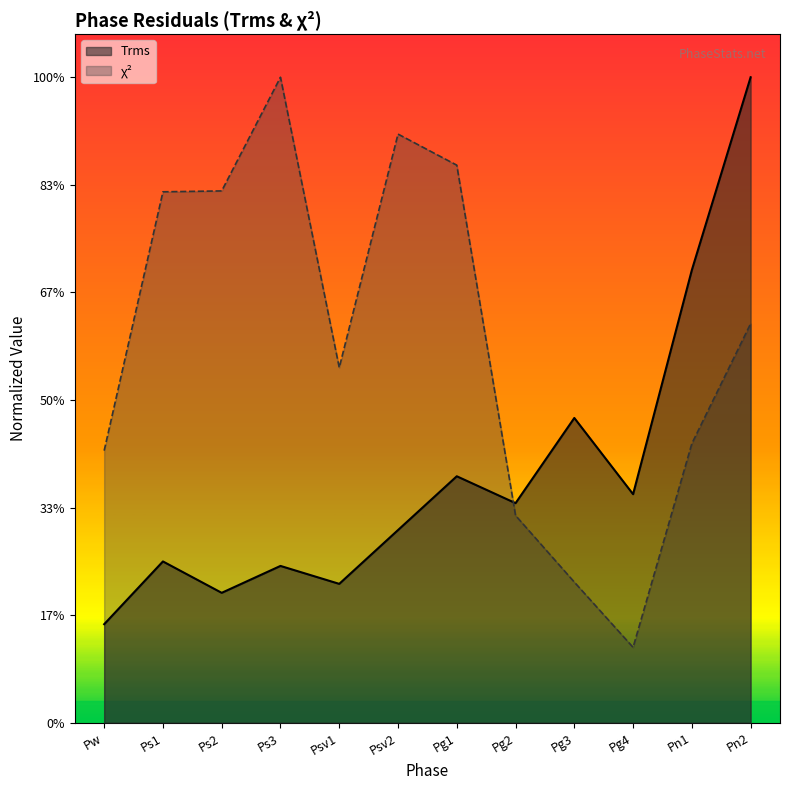

At which category does the chart reach its peak across all series?

Pn2